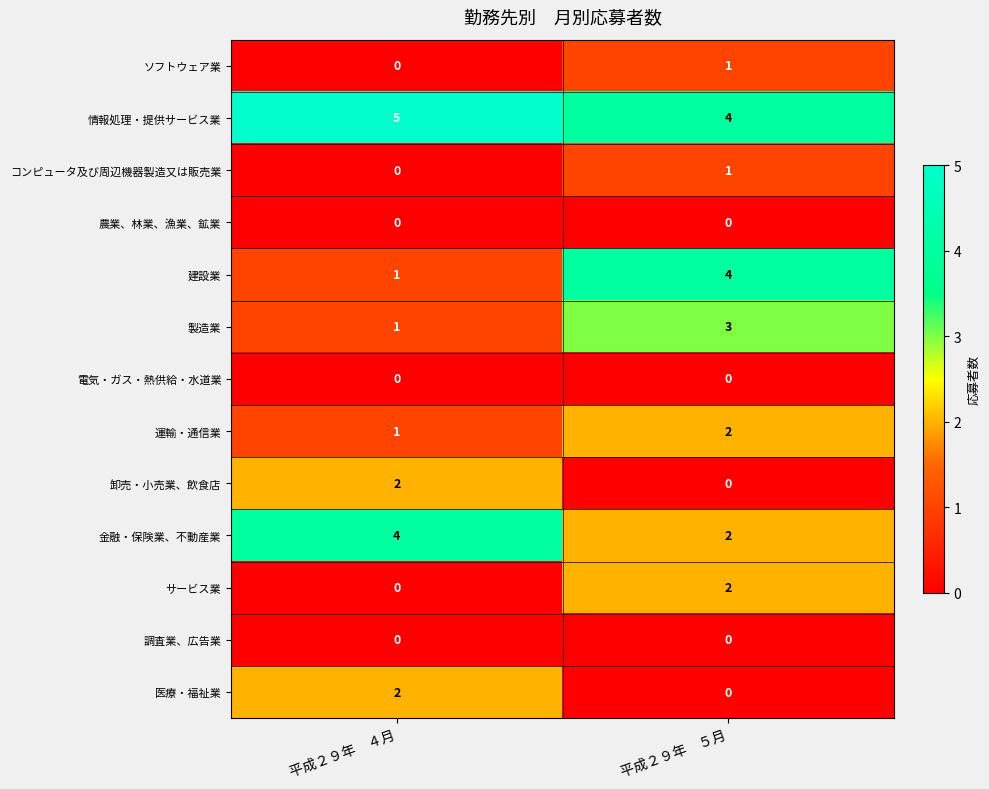

Reading right to left, what are all the values shown in this chart?

ソフトウェア業: 1	0
情報処理・提供サービス業: 4	5
コンピュータ及び周辺機器製造又は販売業: 1	0
農業、林業、漁業、鉱業: 0	0
建設業: 4	1
製造業: 3	1
電気・ガス・熱供給・水道業: 0	0
運輸・通信業: 2	1
卸売・小売業、飲食店: 0	2
金融・保険業、不動産業: 2	4
サービス業: 2	0
調査業、広告業: 0	0
医療・福祉業: 0	2